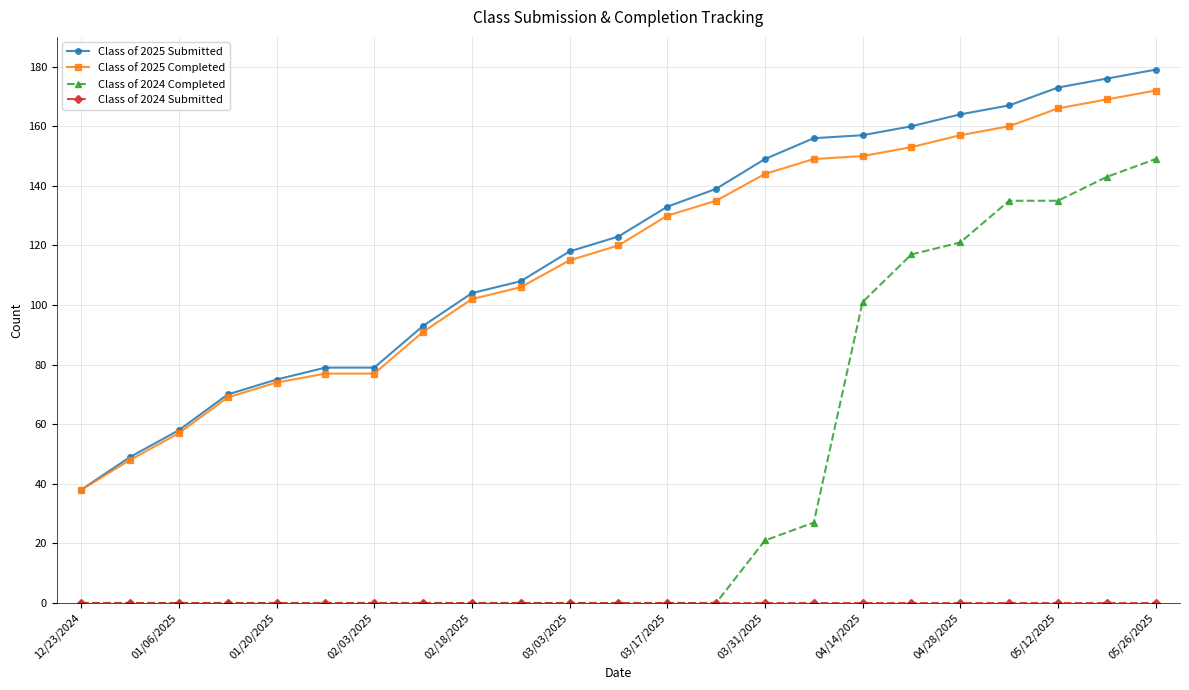

How many categories are shown in the chart?

23